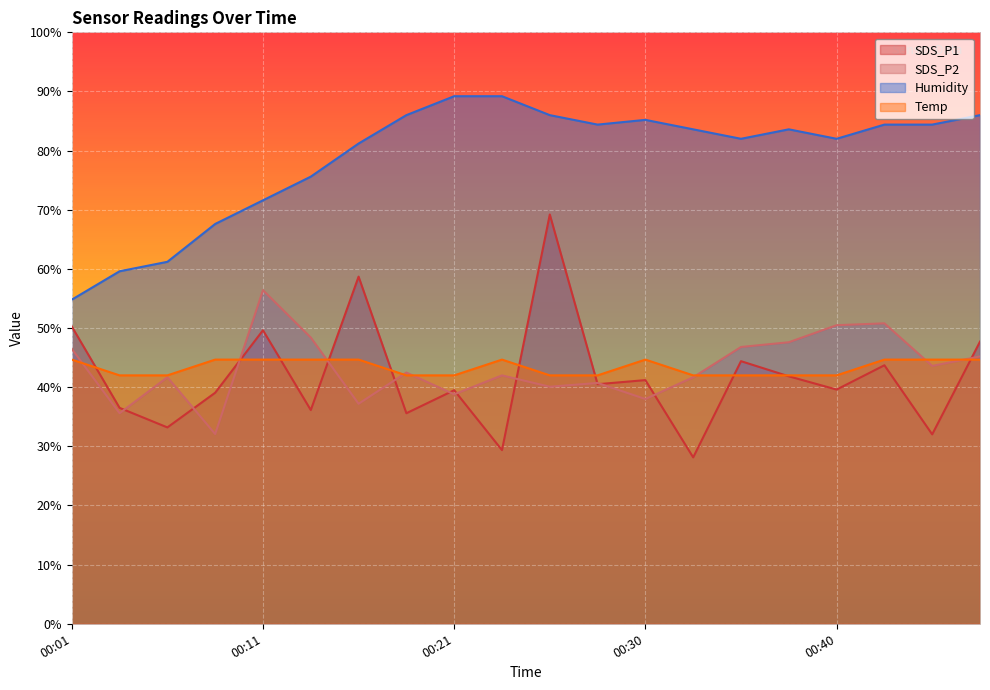

Is the value of SDS_P2 at 00:43 greater than the value of Temp at 00:30?

Yes